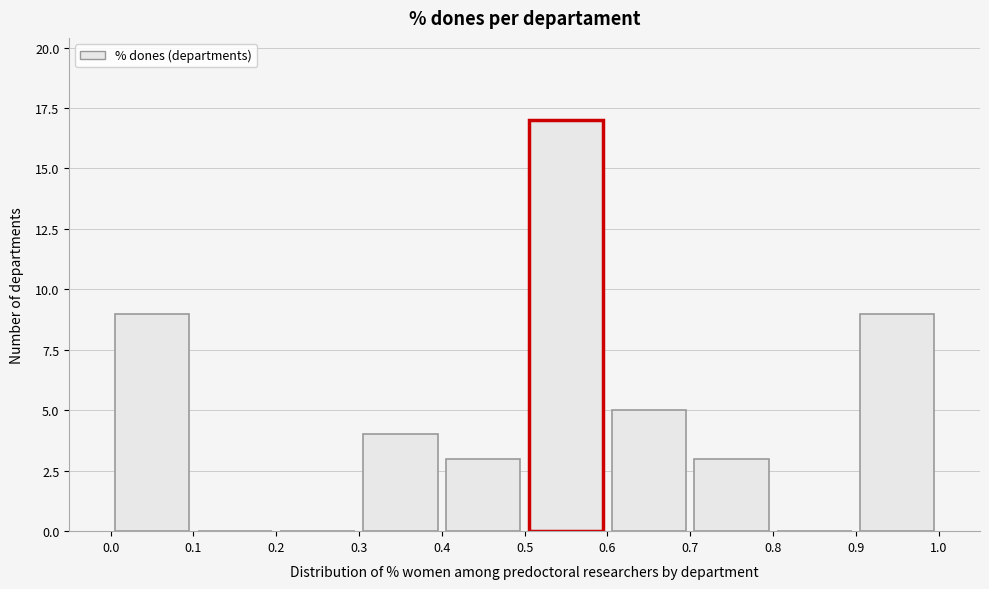

Over which range of the x-axis is the bar tallest?

0.5 to 0.6